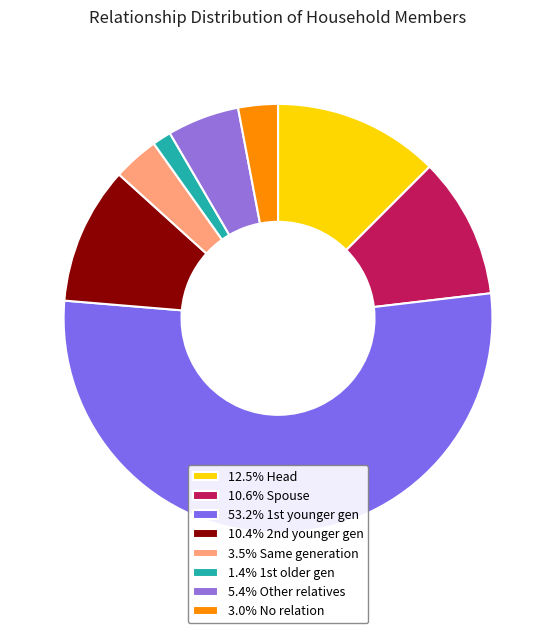

Rank the categories by value from lowest to highest.

1st older gen, No relation, Same generation, Other relatives, 2nd younger gen, Spouse, Head, 1st younger gen